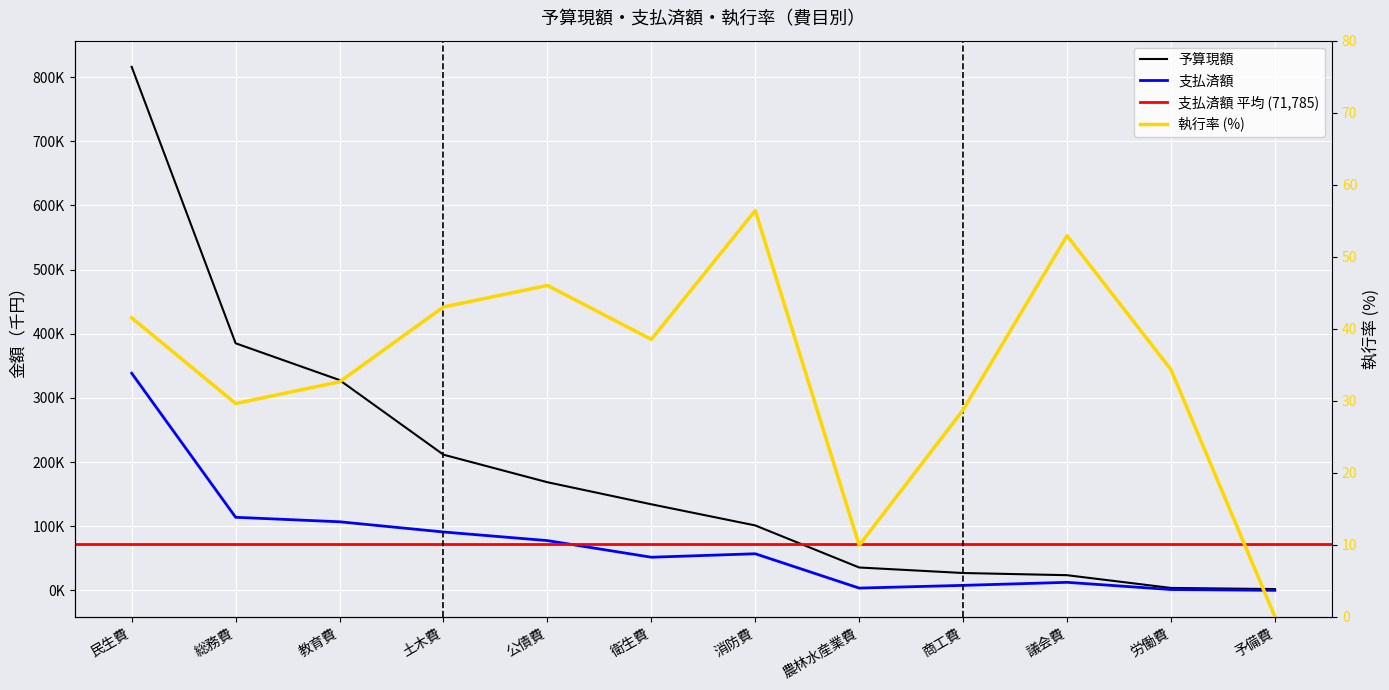

What is the label of the 10th point from the right?

教育費